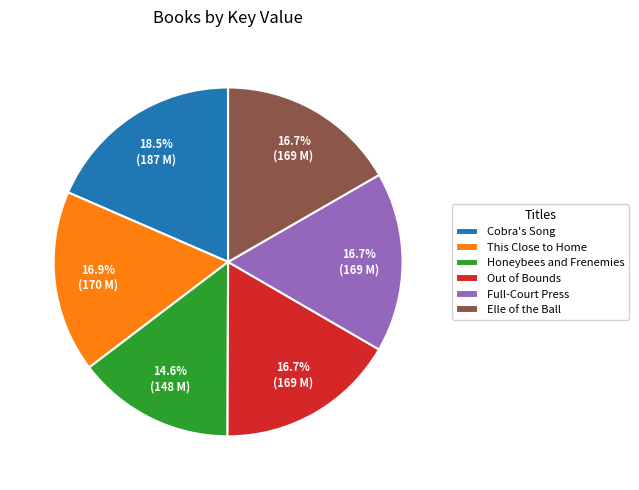

What is the ratio of the value at Out of Bounds to the value at Honeybees and Frenemies?

1.1